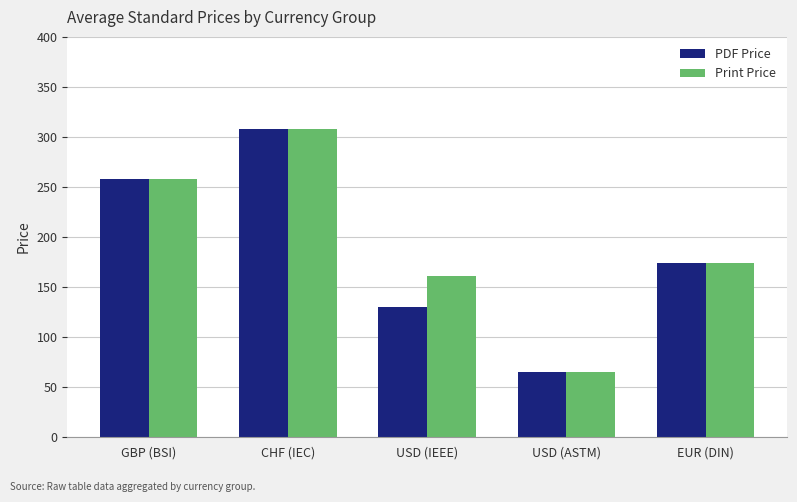

Where is PDF Price nearest to the value 186?

EUR (DIN)